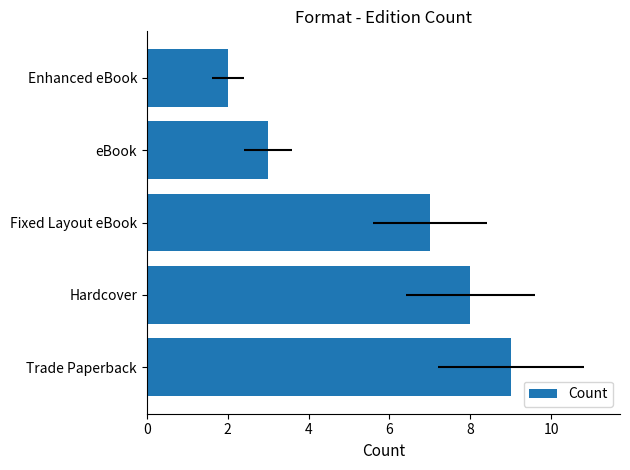

What is the minimum value shown in the chart?

2